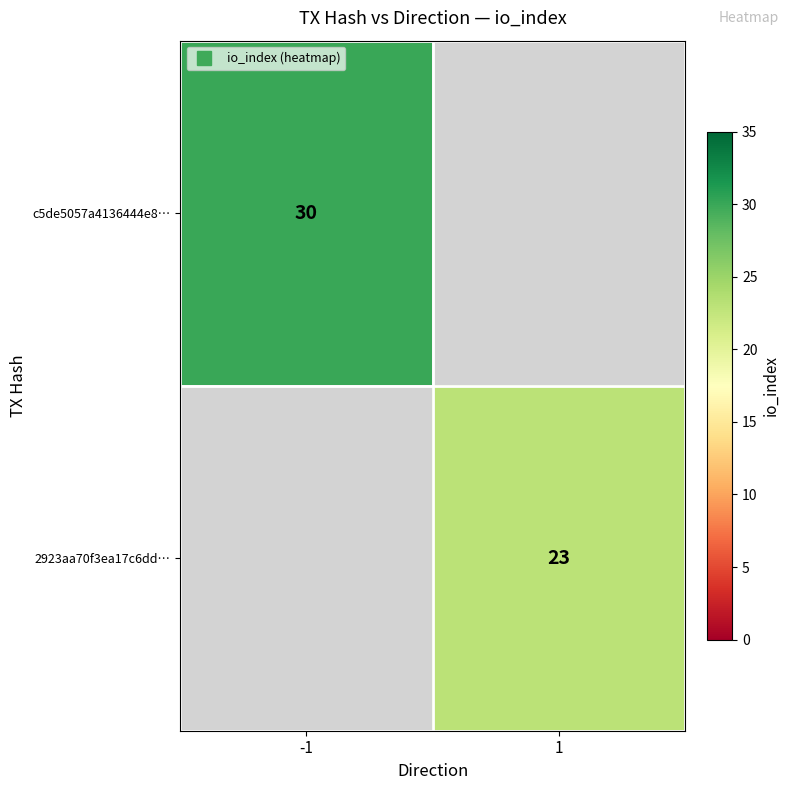

Which category has the highest value in the 2923aa70f3ea17c6dd… series?

-1